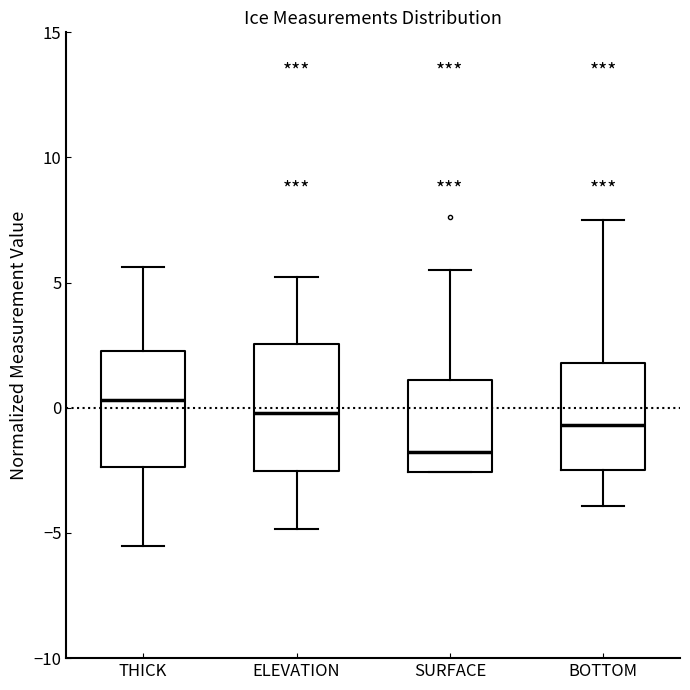

Reading left to right, transcribe this box plot: for each box, give where its median line is, the range the box spans, and where its two whiskers end, as read against the y-axis. The values are not printed on the chart, so give them approximately, as read against the axis.

THICK: median 0.5, box -2.5 to 2.5, whiskers -5.5 to 5.5
ELEVATION: median 0.0, box -2.5 to 2.5, whiskers -5.0 to 5.0
SURFACE: median -2.0, box -2.5 to 1.0, whiskers -2.5 to 5.5
BOTTOM: median -0.5, box -2.5 to 2.0, whiskers -4.0 to 7.5